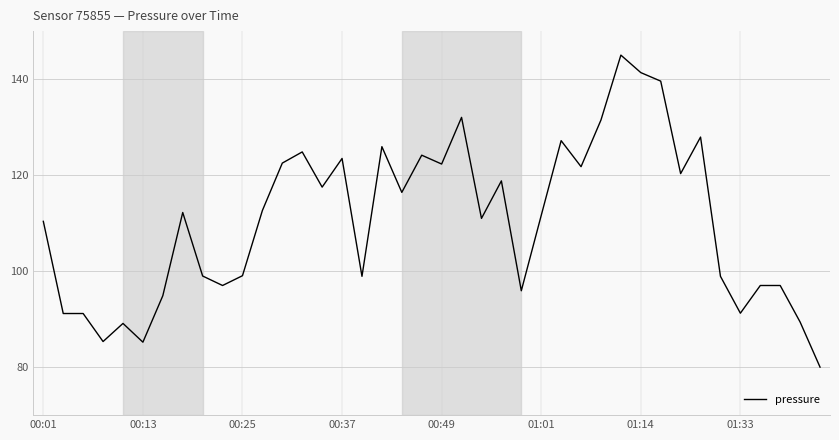

What is the difference between the maximum and minimum values?

65.0